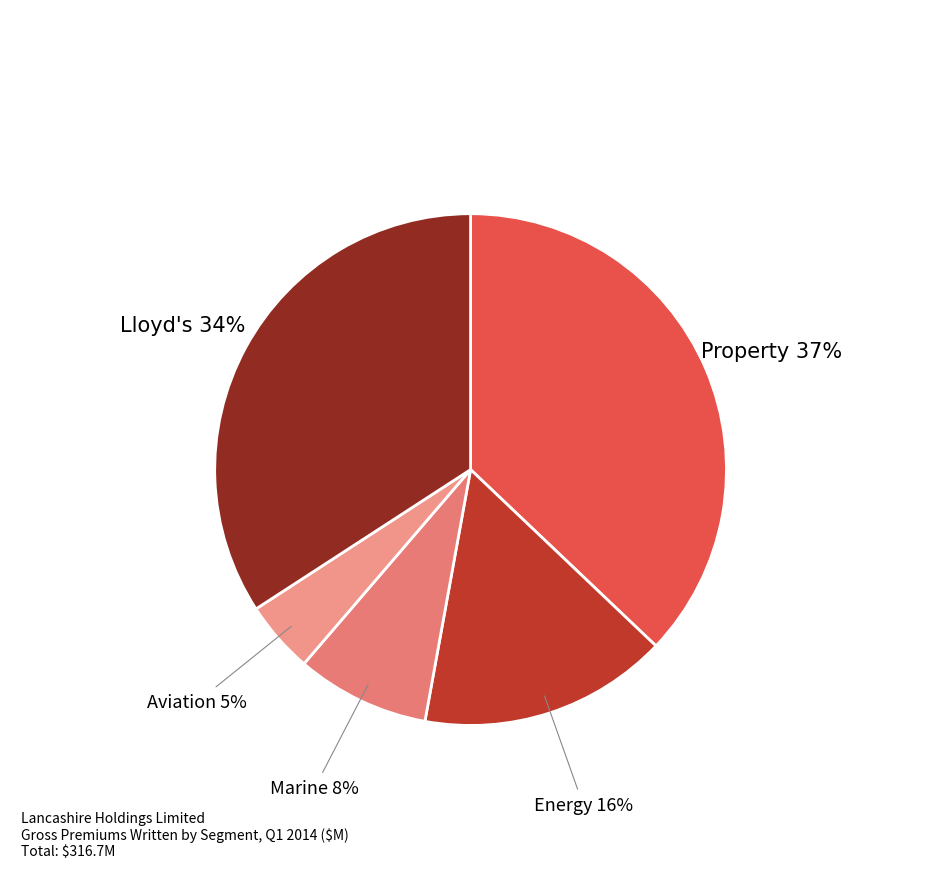

Count the number of slices in the pie.

5